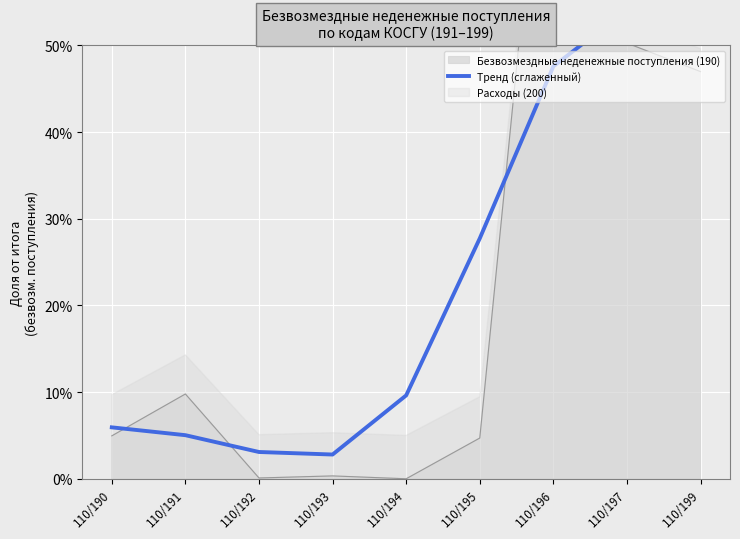

Reading right to left, transcribe all the data shown in this chart.

0.5	0.5	0.5	0.3	0.1	0.0	0.0	0.1	0.1